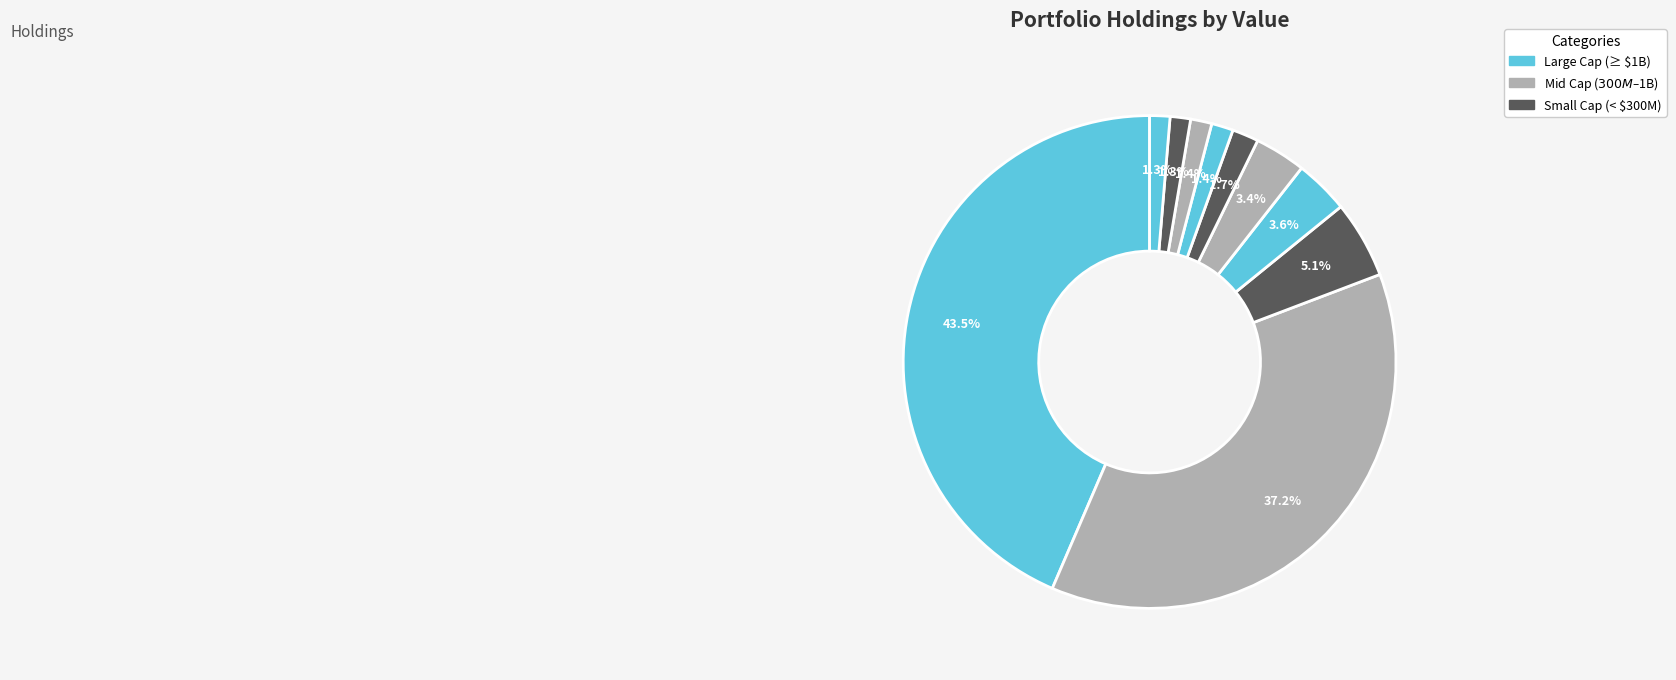

How many slices are in this pie chart?

10